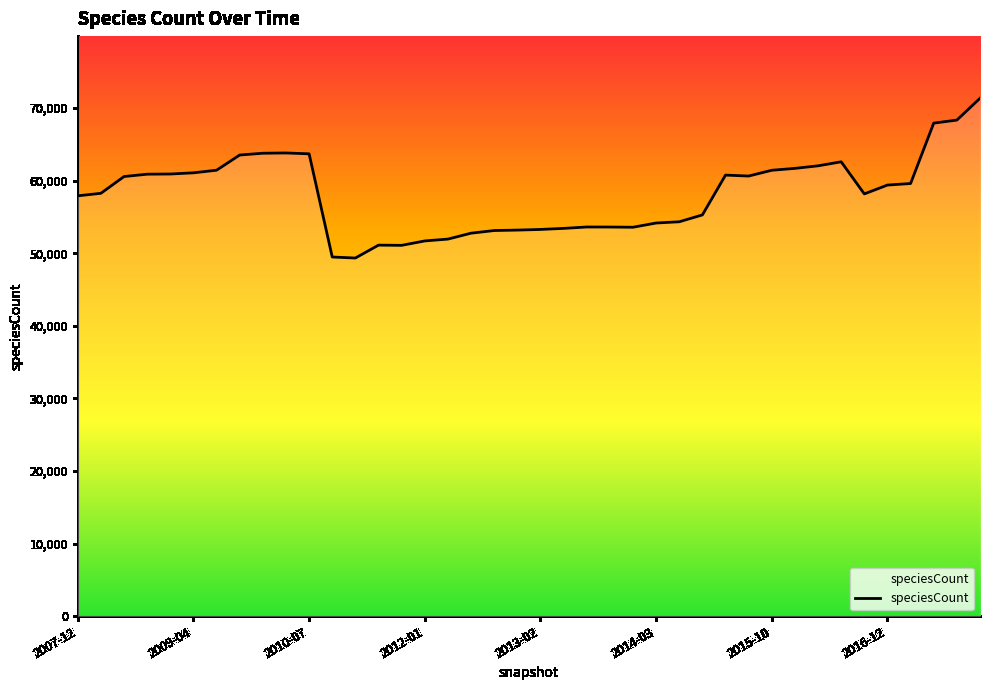

What is the minimum value shown in the chart?

49335